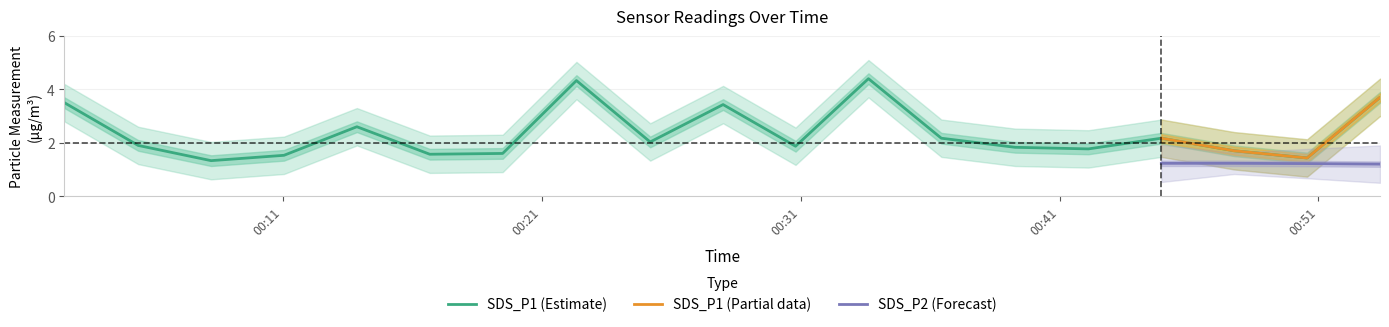

Which has a higher value, 2021/08/01 00:22:20 or 2021/08/01 00:05:24?

2021/08/01 00:22:20